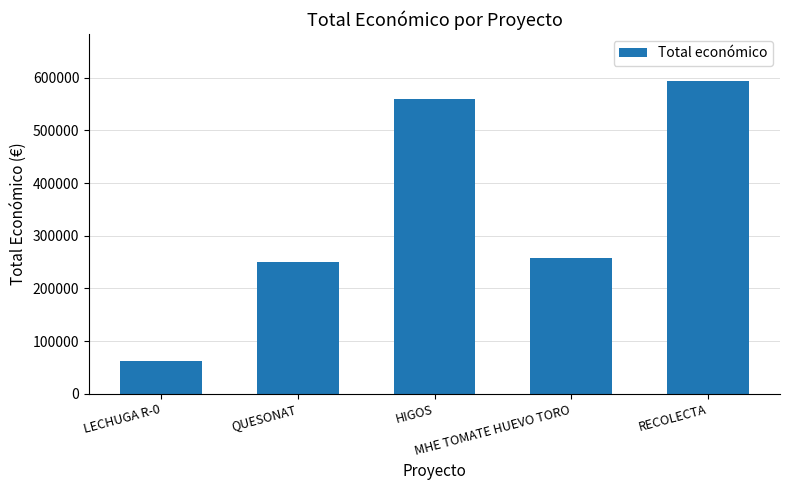

Are the bars grouped side by side (vs. stacked)?

No